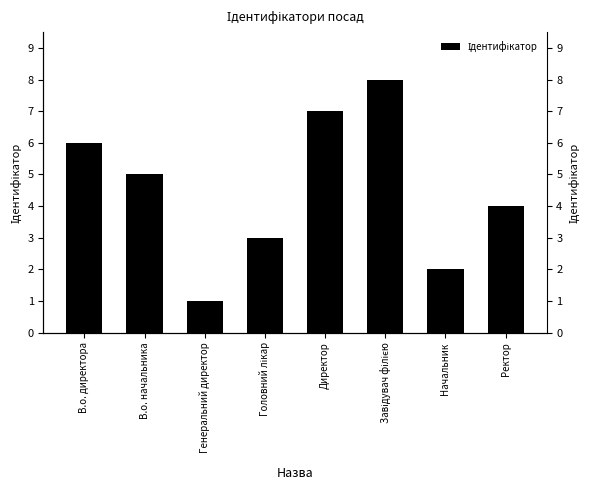

Reading right to left, what are all the values shown in this chart?

Ректор=4	Начальник=2	Завідувач філією=8	Директор=7	Головний лікар=3	Генеральний директор=1	В.о. начальника=5	В.о. директора=6